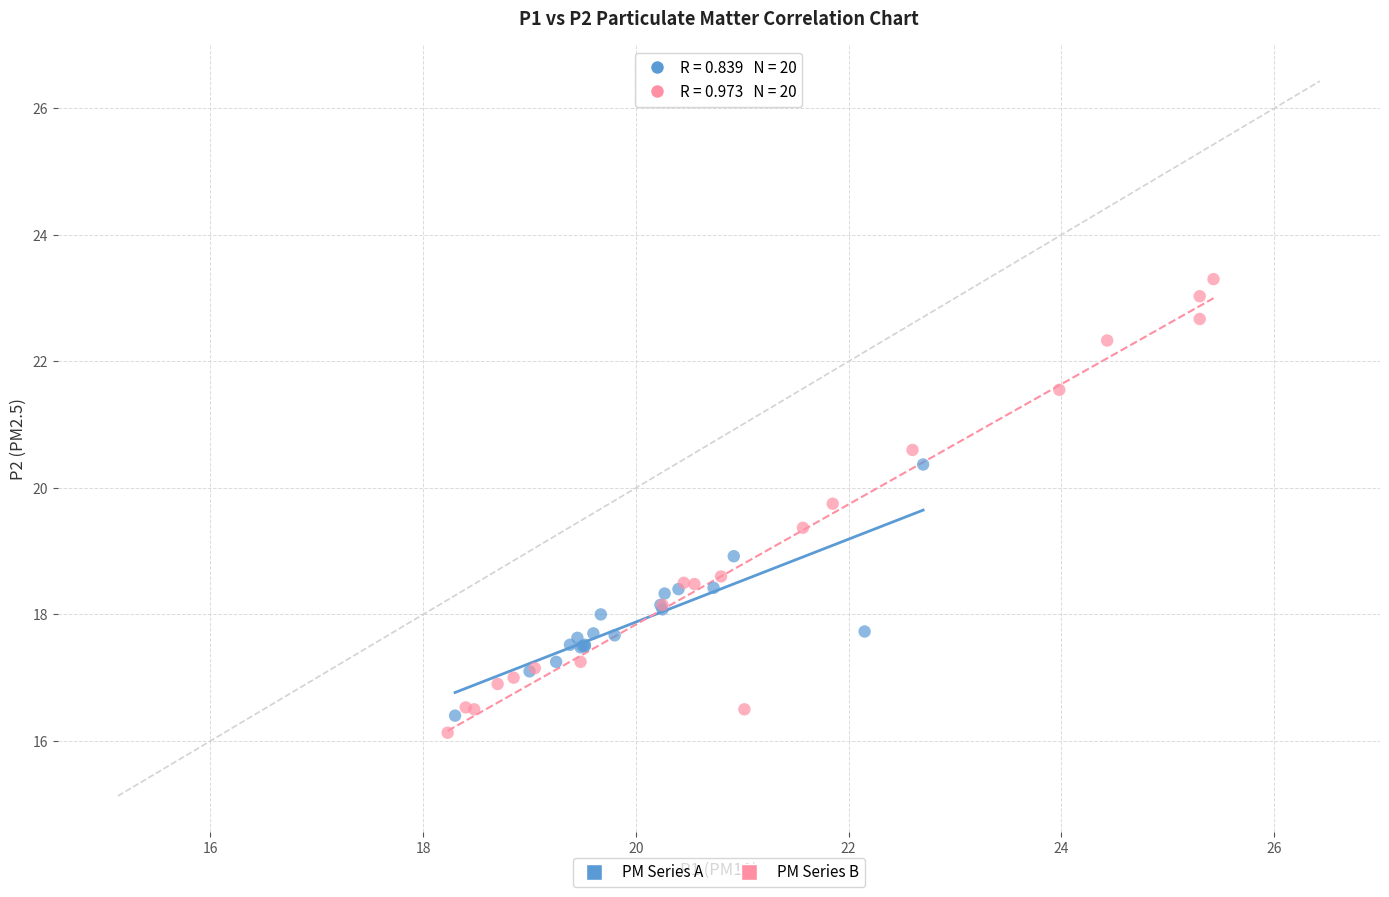

Which series has the largest Y range (max minus min)?

PM Series B